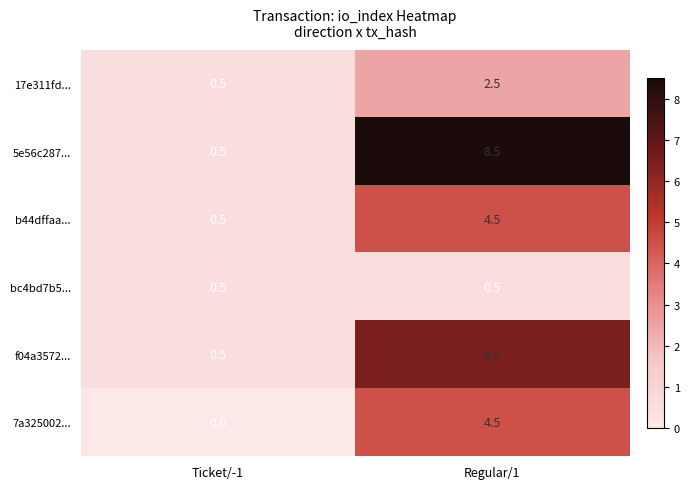

What is the sum of the bc4bd7b5... values at Ticket/-1 and Regular/1?

1.0